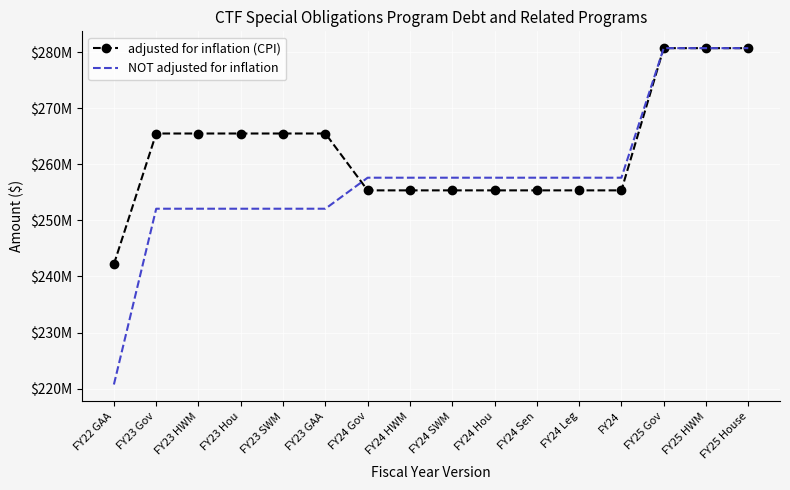

What are all the series names shown in the legend?

adjusted for inflation (CPI), NOT adjusted for inflation